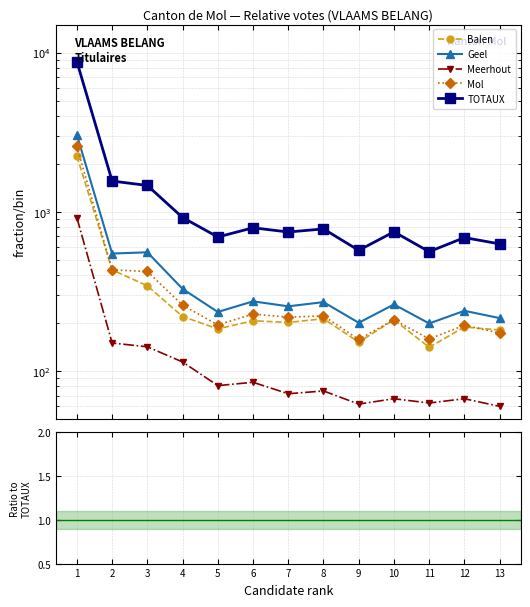

Read the Mol value at 7.

0.3